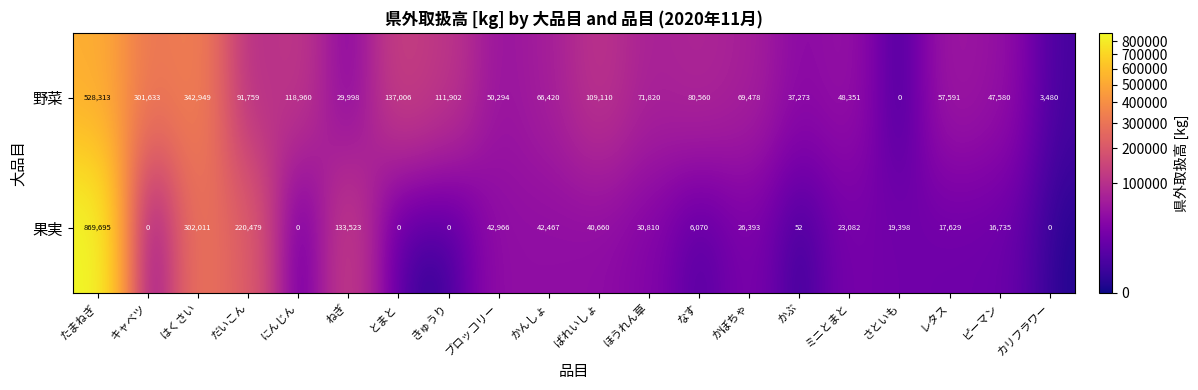

At which label does 果実 first exceed 23082?

たまねぎ